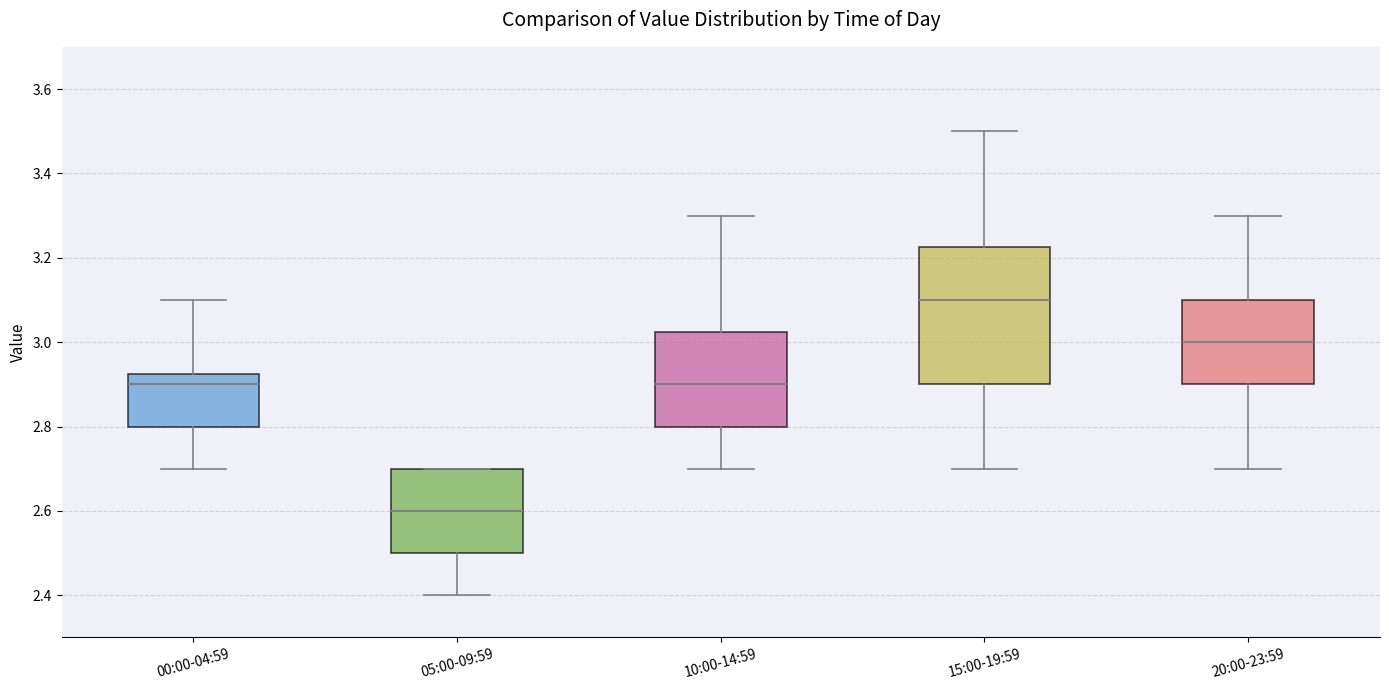

Reading left to right, transcribe this box plot: for each box, give where its median line is, the range the box spans, and where its two whiskers end, as read against the y-axis. The values are not printed on the chart, so give them approximately, as read against the axis.

00:00-04:59: median 2.90, box 2.80 to 2.92, whiskers 2.70 to 3.10
05:00-09:59: median 2.60, box 2.50 to 2.70, whiskers 2.40 to 2.70
10:00-14:59: median 2.90, box 2.80 to 3.02, whiskers 2.70 to 3.30
15:00-19:59: median 3.10, box 2.90 to 3.22, whiskers 2.70 to 3.50
20:00-23:59: median 3.00, box 2.90 to 3.10, whiskers 2.70 to 3.30